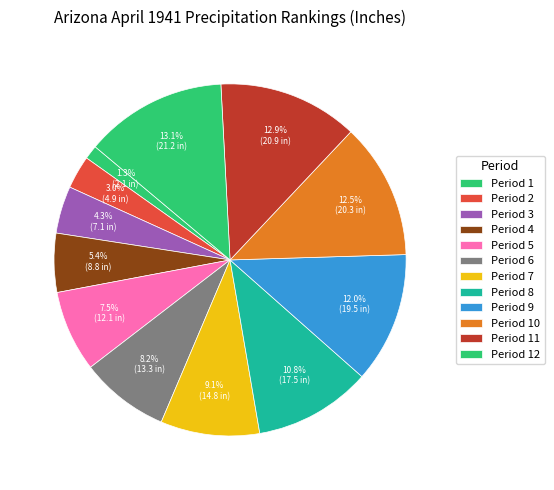

Count the number of slices in the pie.

12